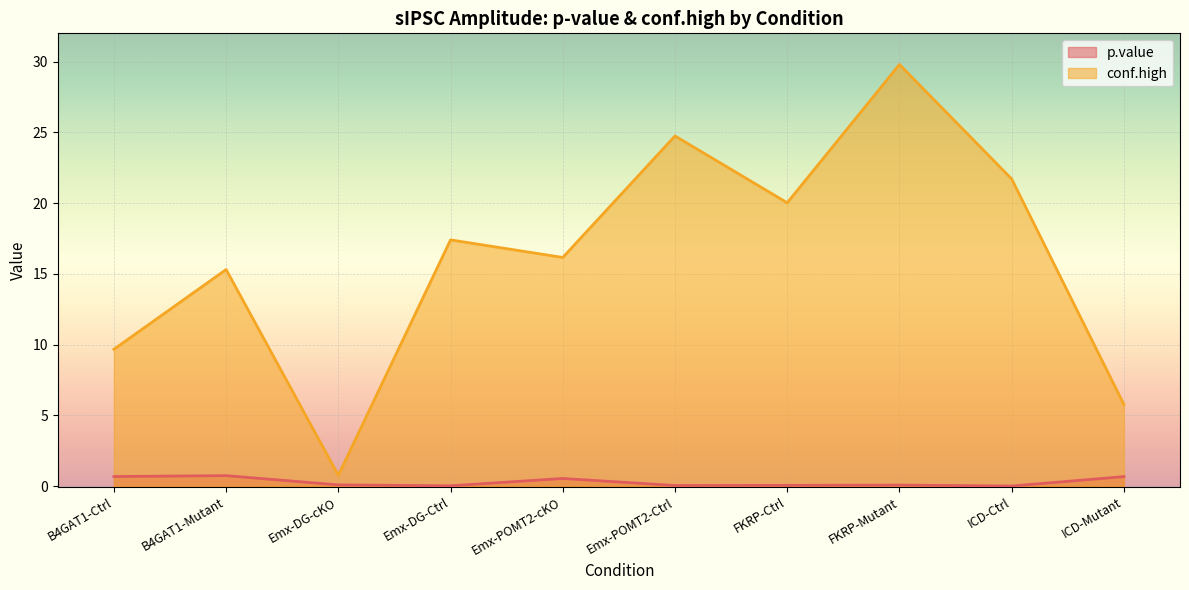

What is the approximate value of conf.high at B4GAT1-Mutant?

15.3